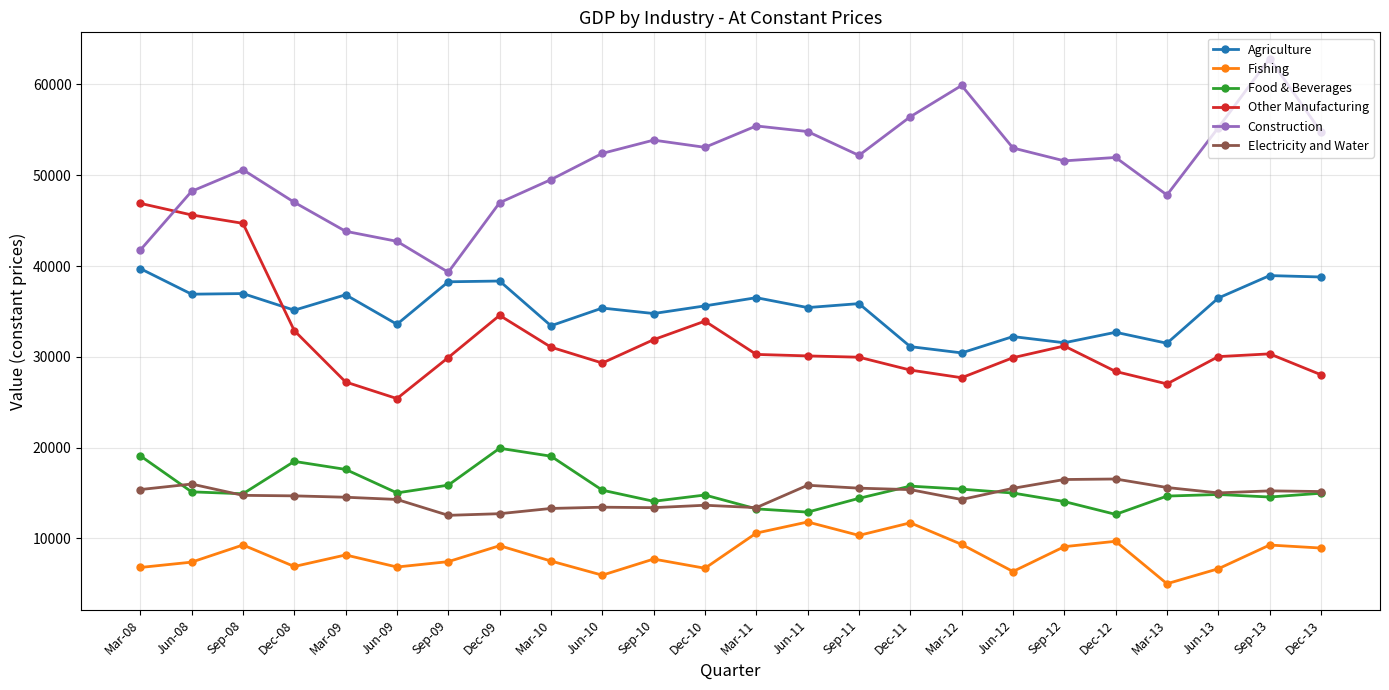

Rank the series by their maximum value, from lowest to highest.

Fishing, Electricity and Water, Food & Beverages, Agriculture, Other Manufacturing, Construction